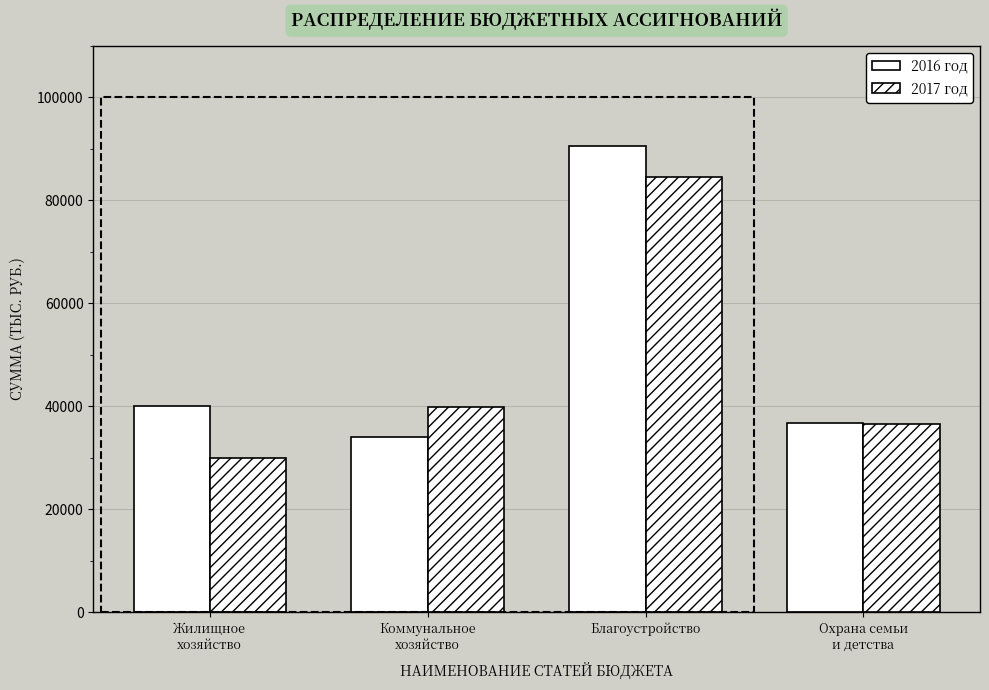

How many bars are there in total?

8